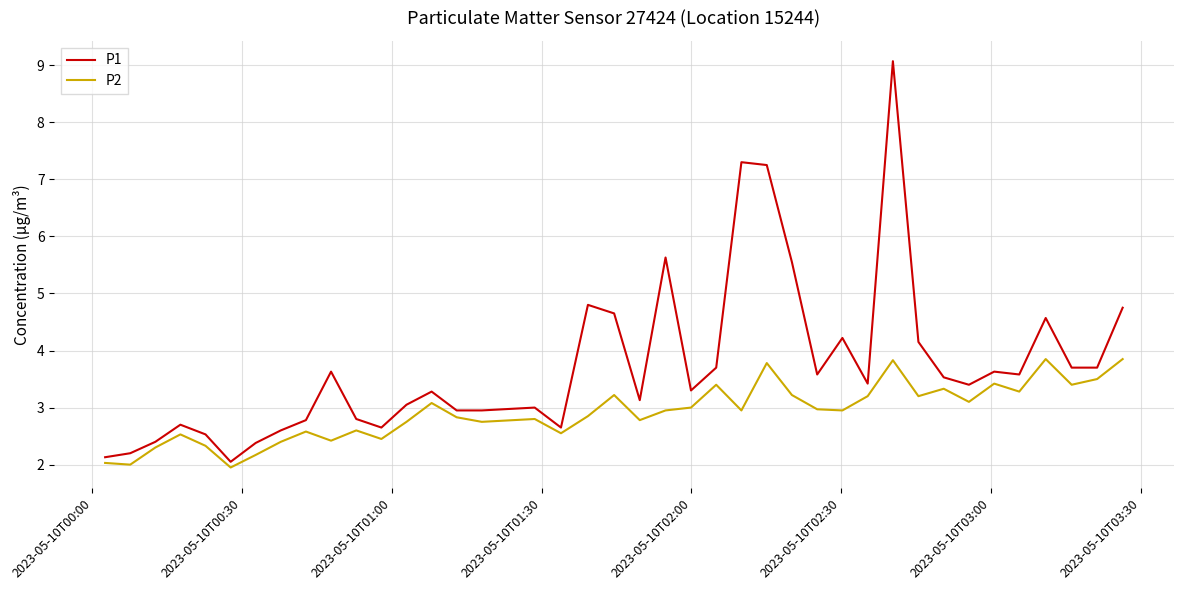

Which series has the largest range (max minus min)?

P1